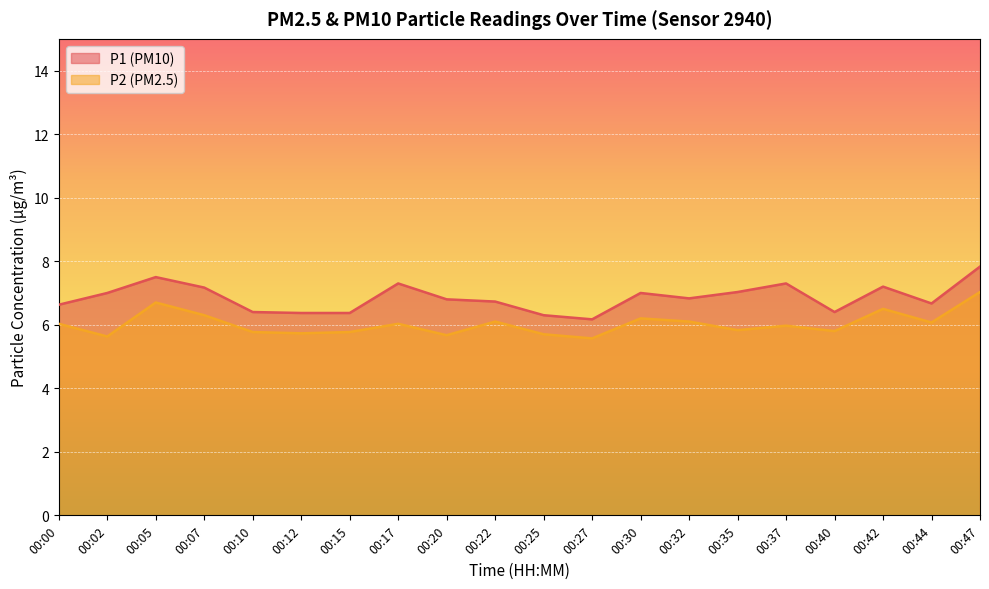

What is the maximum value shown in the chart?

7.8